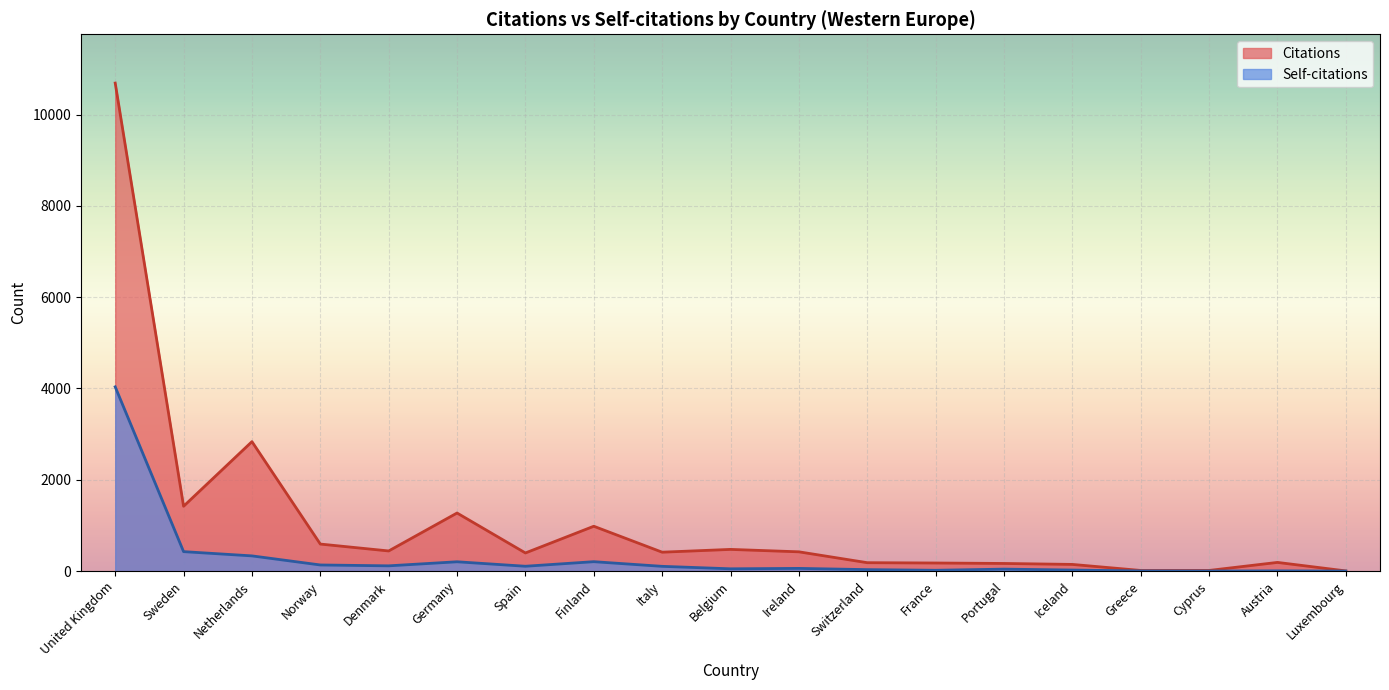

How many data points in Self-citations are above 59?

9